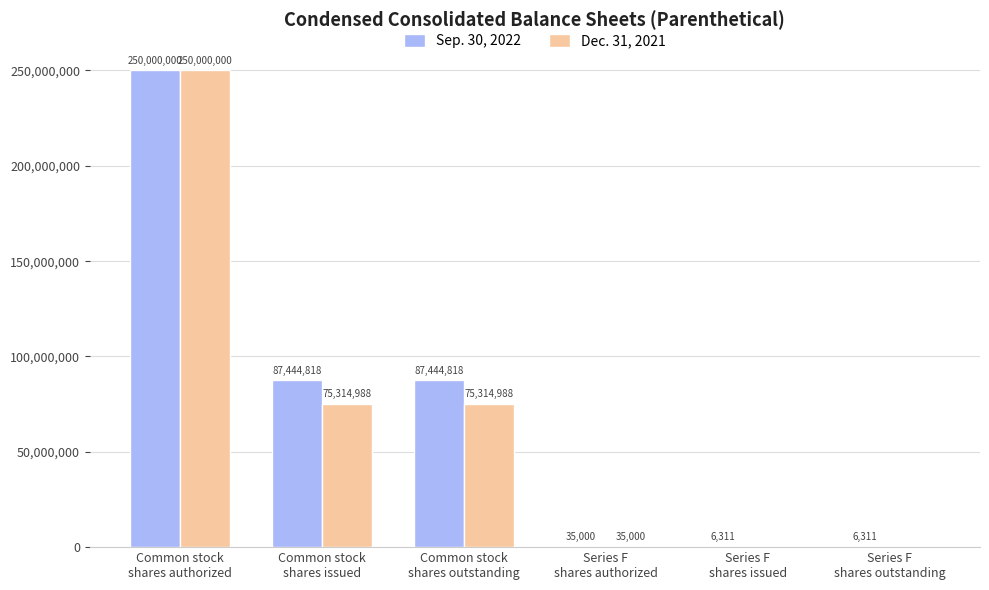

Reading left to right, extract all data points from this chart.

Sep. 30, 2022: 250000000	87444818	87444818	35000	6311	6311
Dec. 31, 2021: 250000000	75314988	75314988	35000	0	0